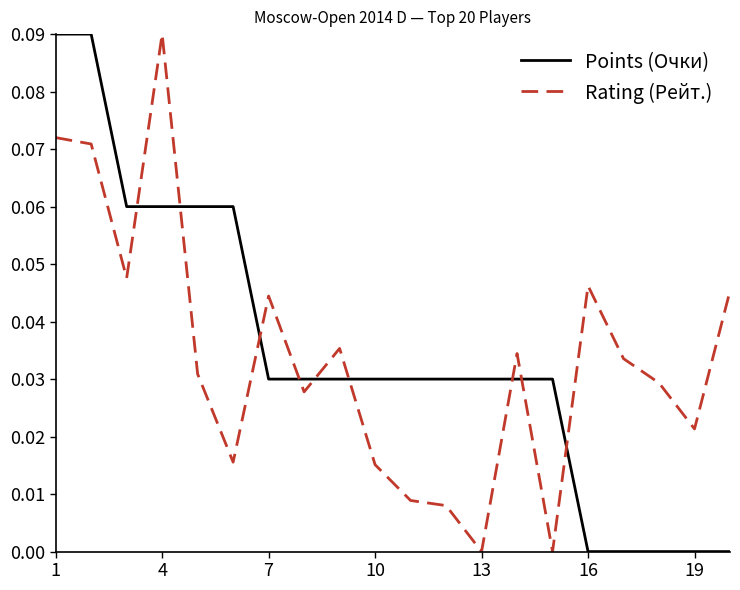

True or false: Rating (Рейт.) and Points (Очки) intersect in this chart.

True